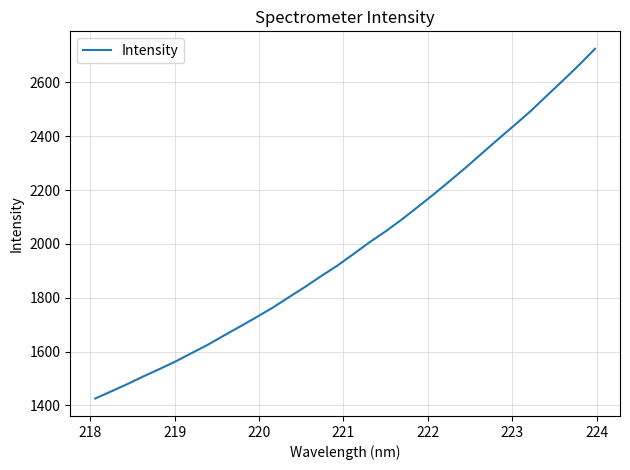

What is the greatest value displayed?

2724.6